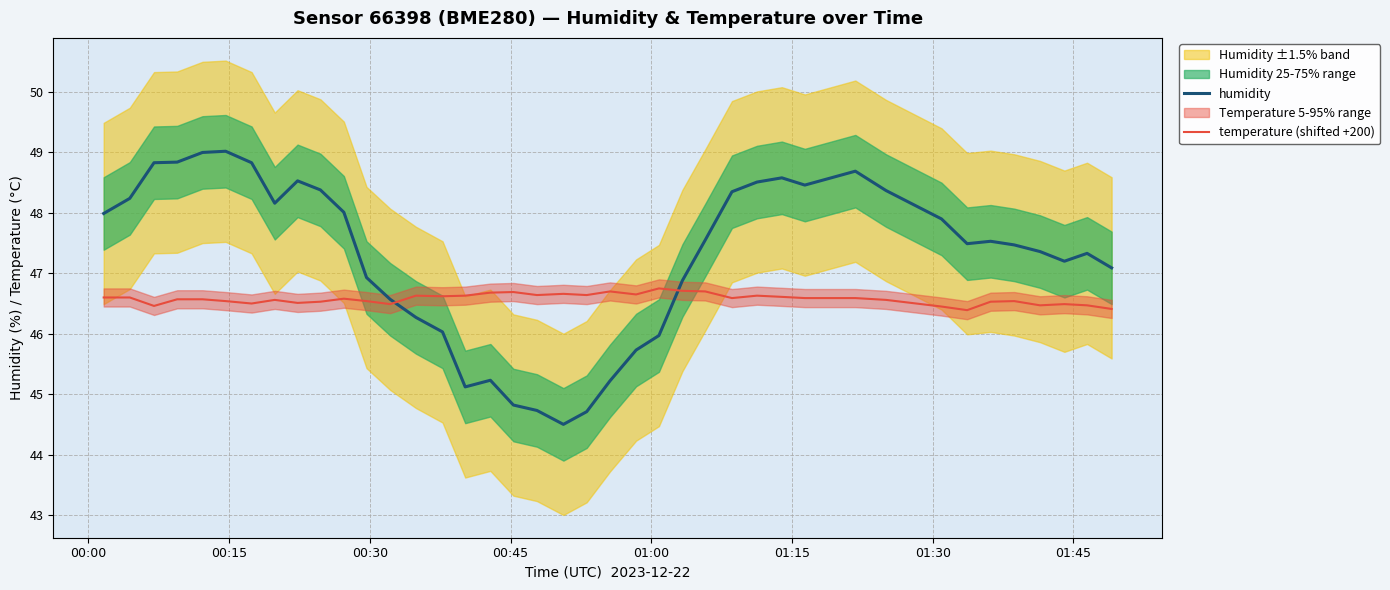

How many lines are shown in the chart?

2